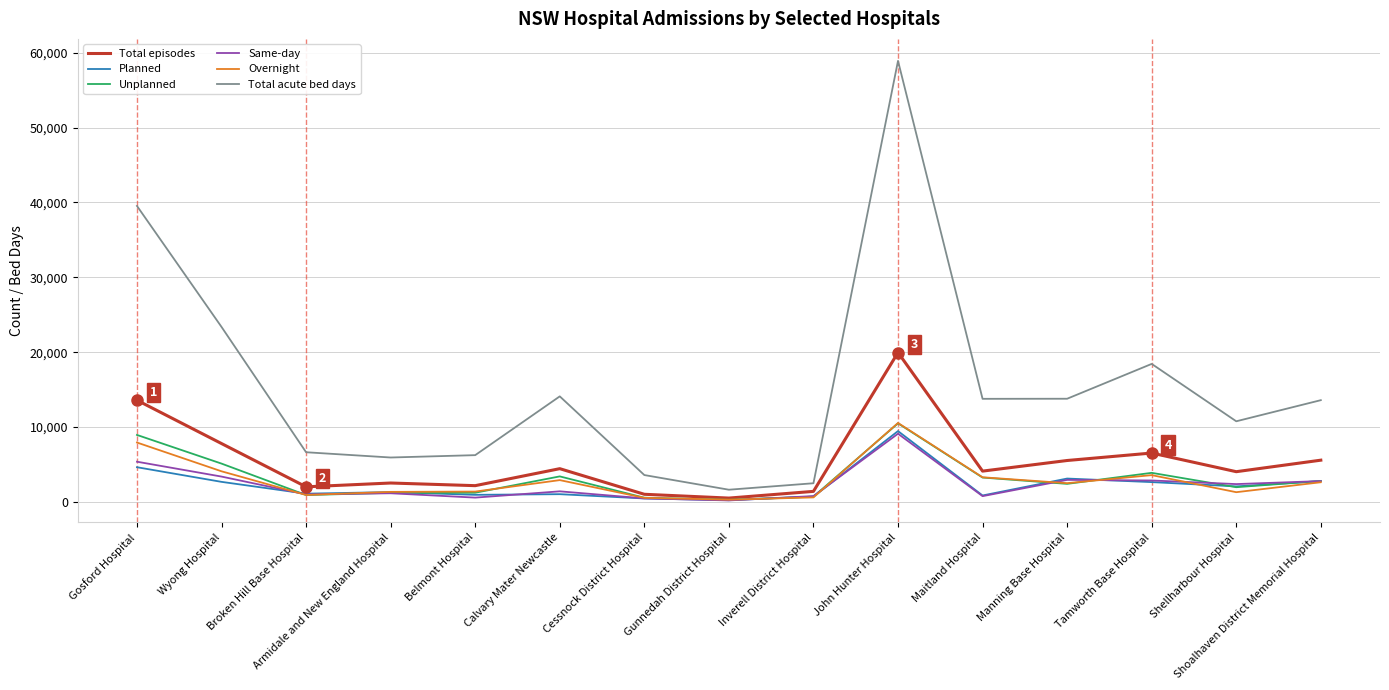

Is it true that Total episodes equals 2924 at Wyong Hospital?

False